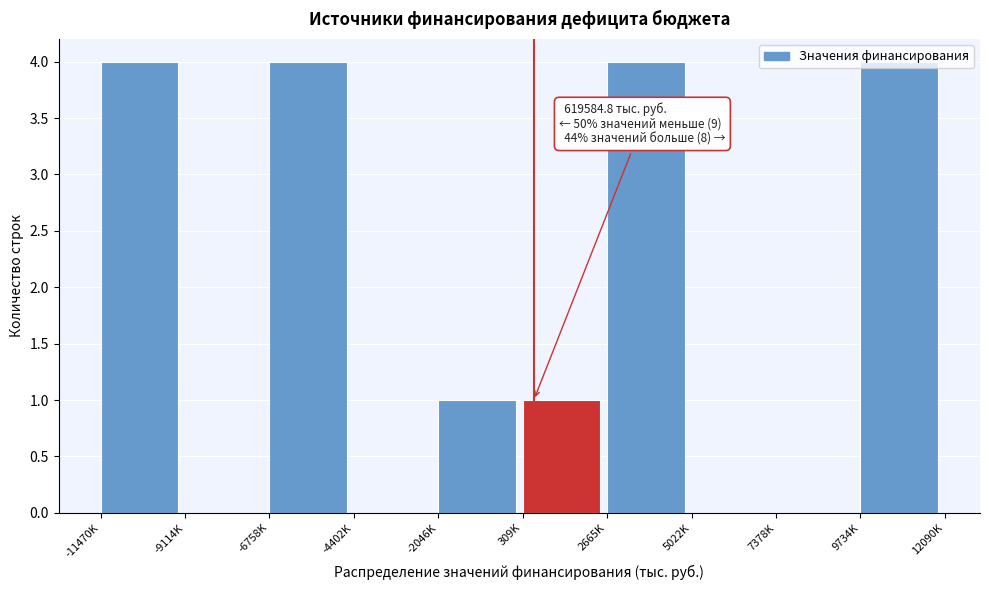

What is the change in value from -9114K to 9734K?

+4